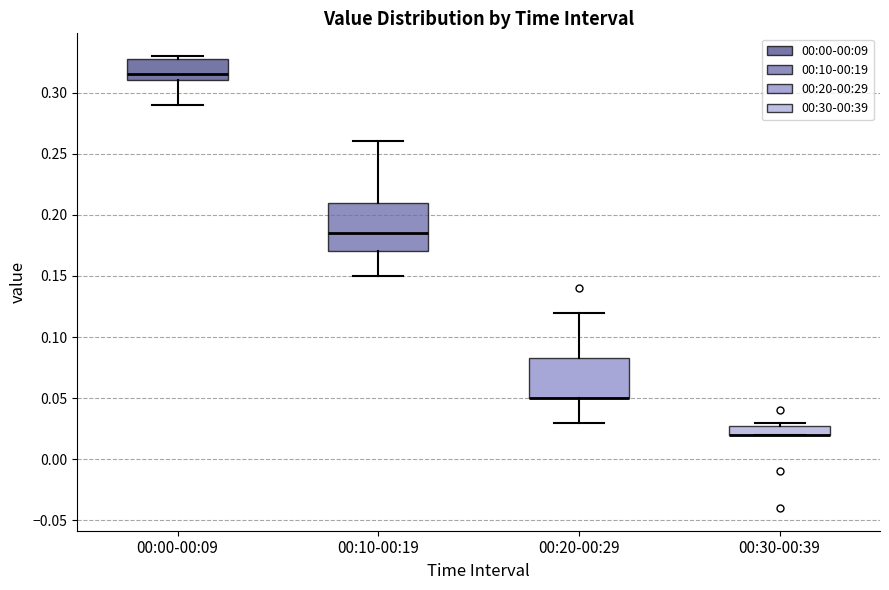

Where is the upper edge of the box for 00:30-00:39 on the y-axis? The values are not printed on the chart, so give them approximately, as read against the axis.

0.030